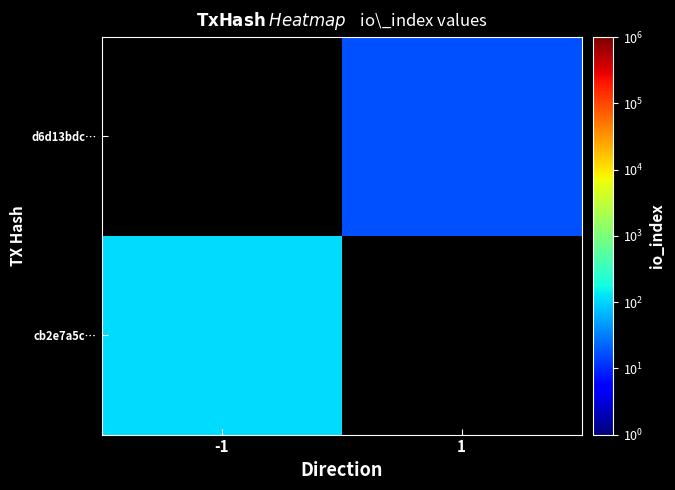

Is the value of cb2e7a5c… at -1 greater than the value of d6d13bdc… at -1?

No